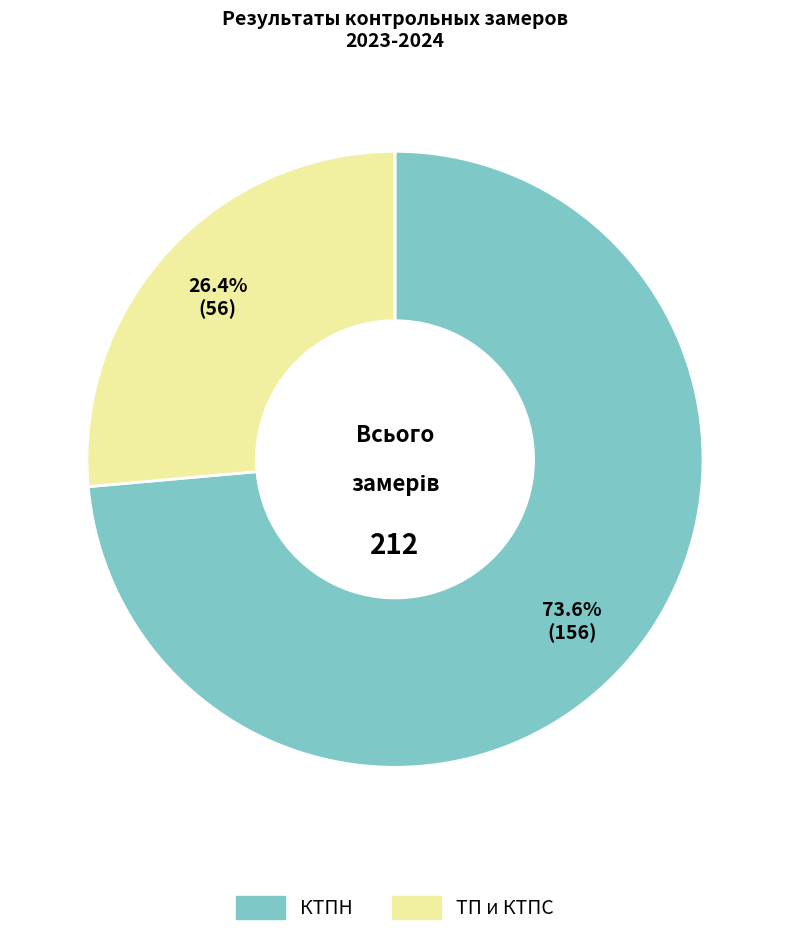

Rank the categories by value from highest to lowest.

КТПН, ТП и КТПС